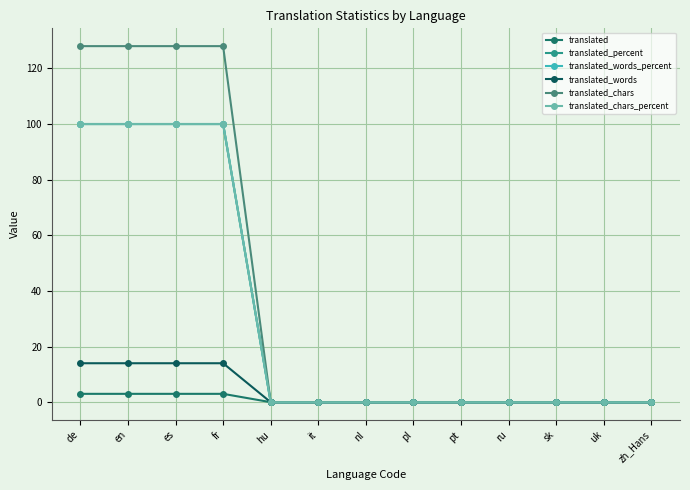

Does the chart have visible grid lines?

Yes